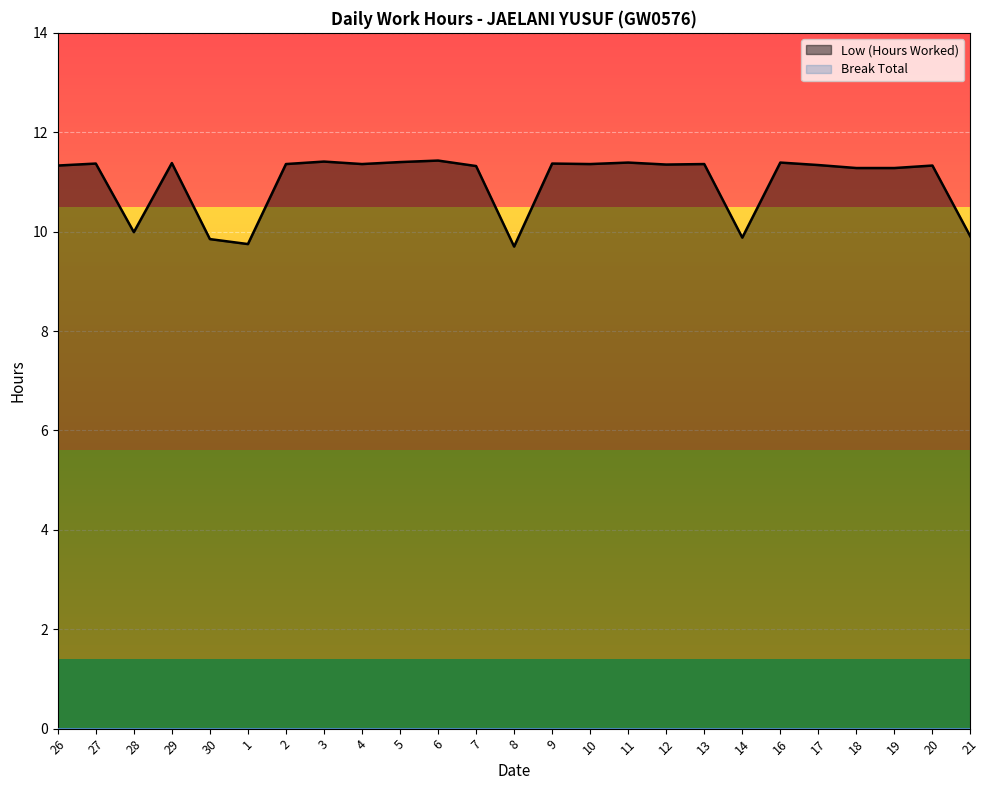

What is the maximum value shown in the chart?

11.4